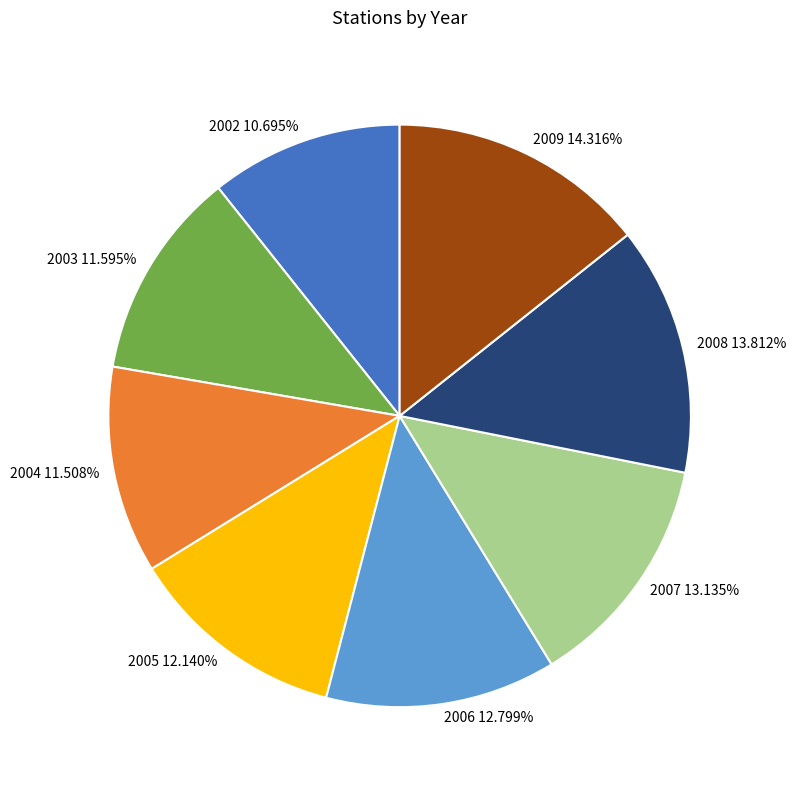

How many slices are in this pie chart?

8